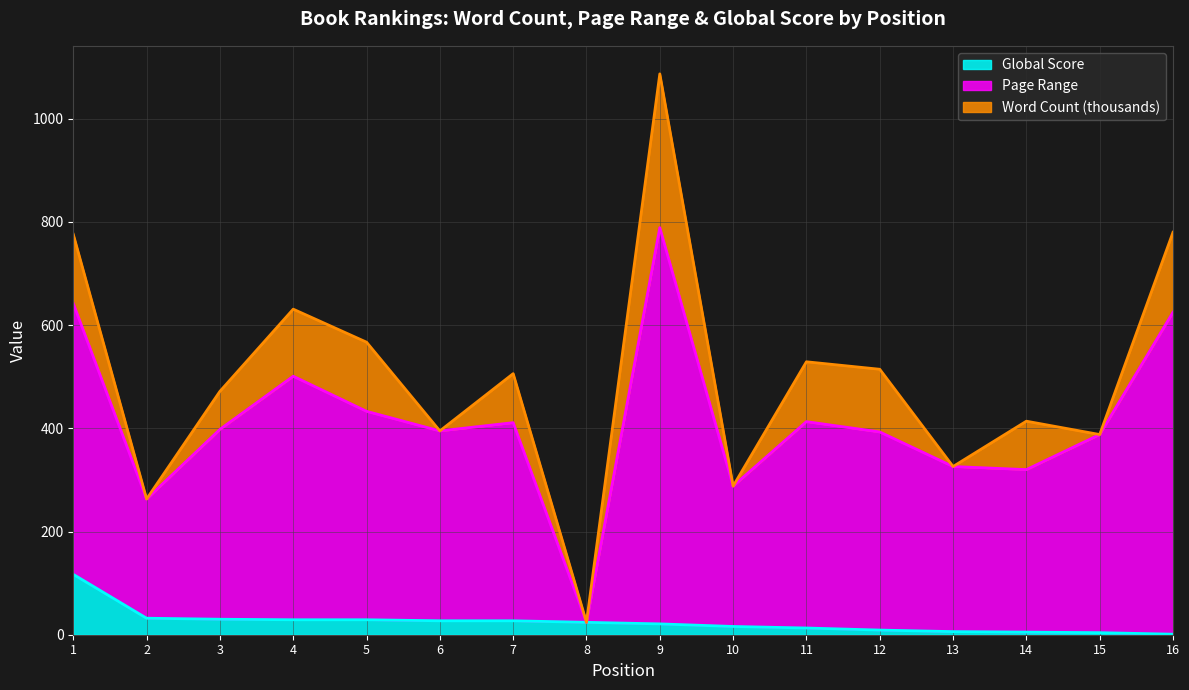

What is the minimum value for Global Score?

1.0